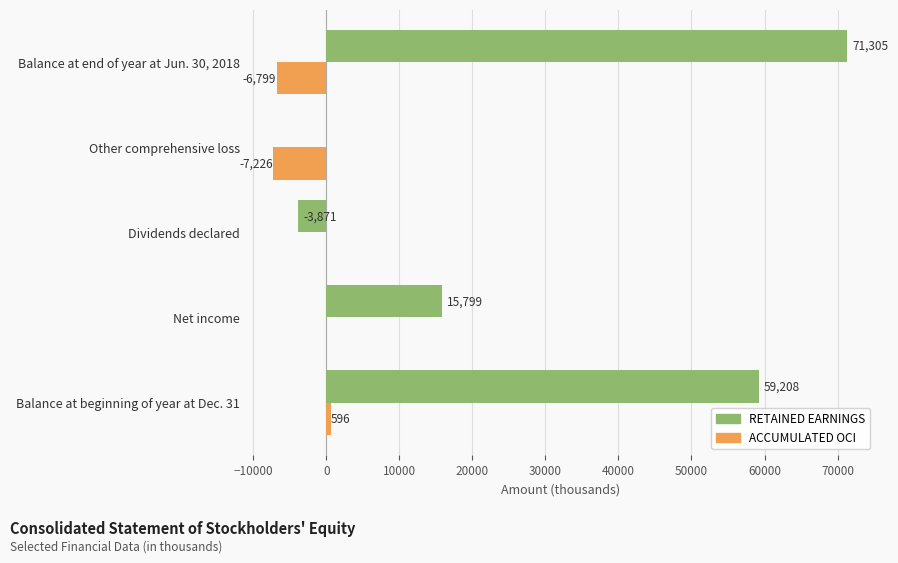

At which category is the sum across all series the highest?

Balance at end of year at Jun. 30, 2018